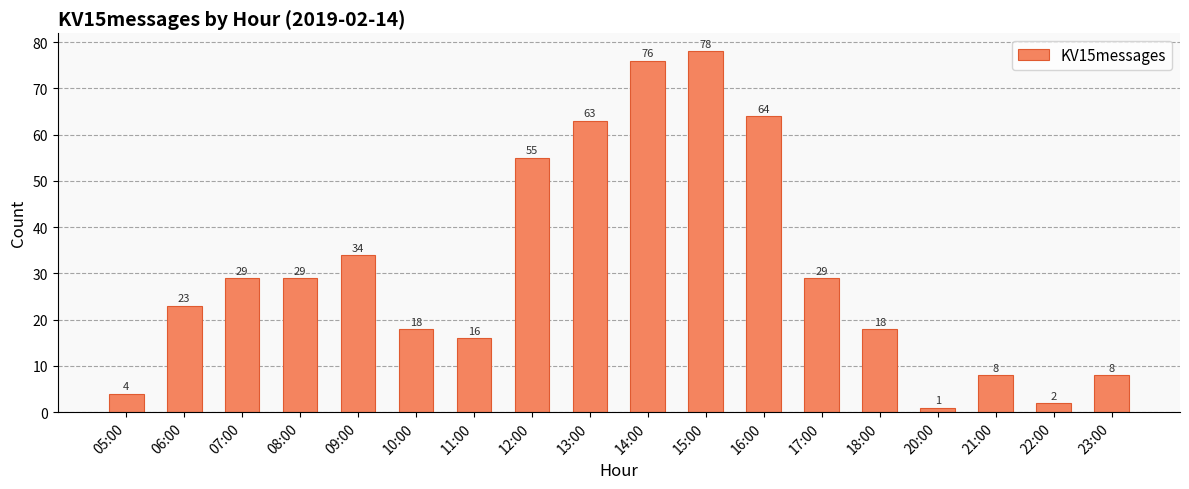

How many categories are shown in the chart?

18